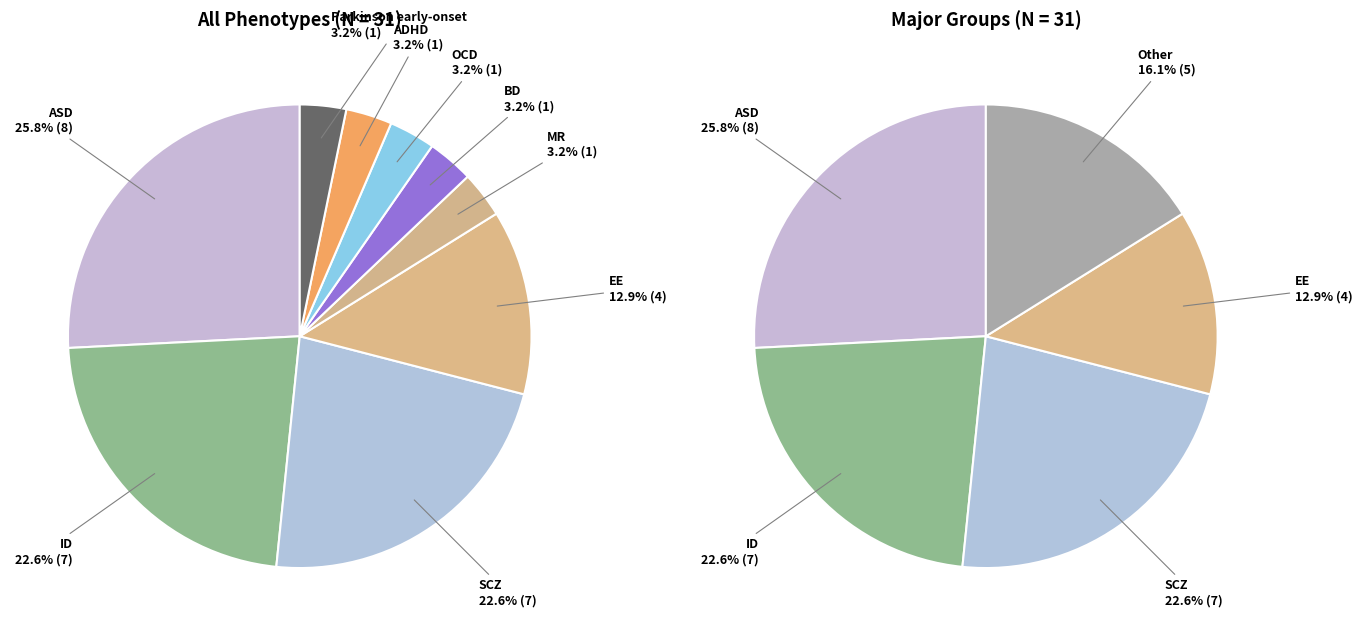

Does any single category account for the majority?

No